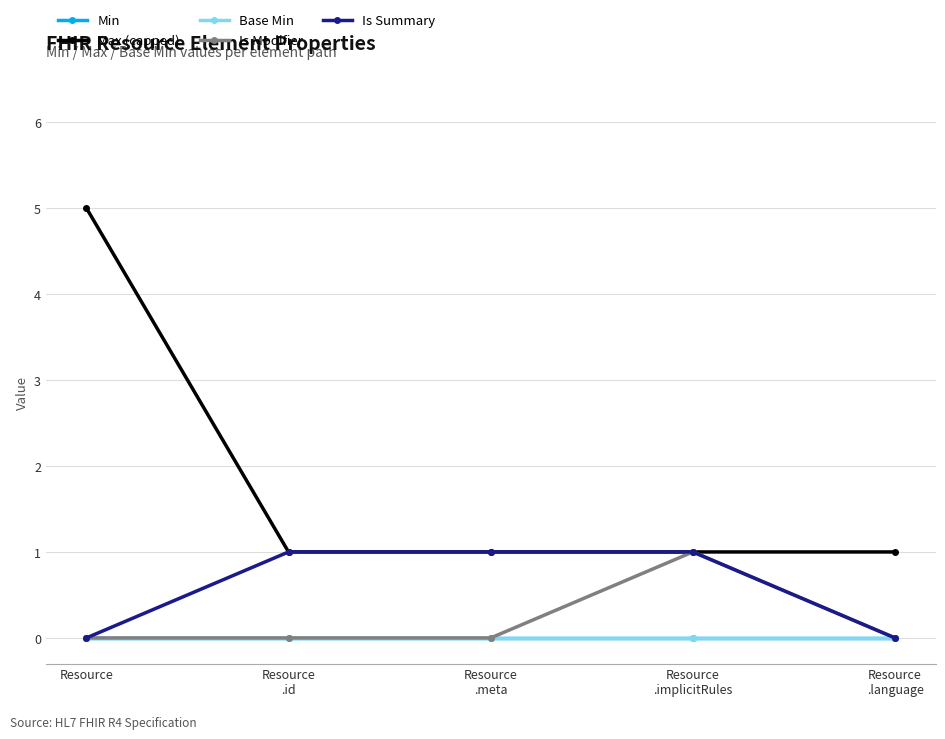

Which has a higher value, Resource
.meta or Resource
.implicitRules?

Resource
.meta